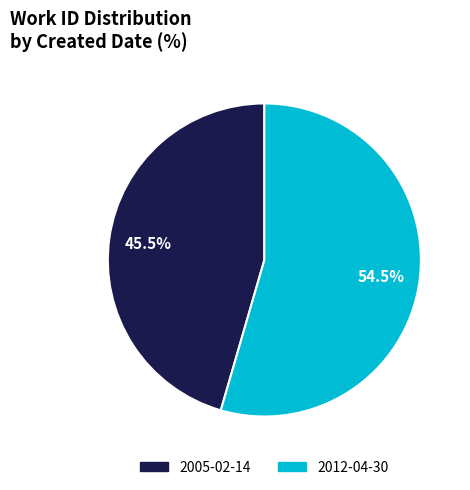

Which slice is the smallest?

2005-02-14